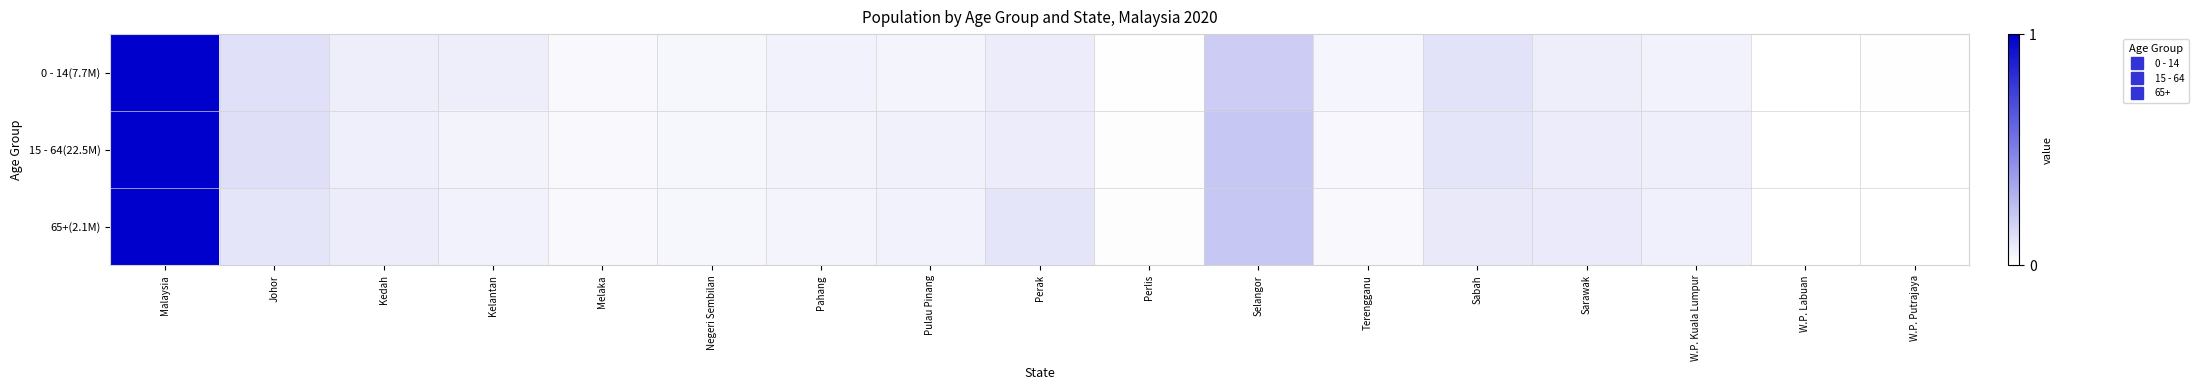

Which category has the lowest value across all series?

W.P. Putrajaya